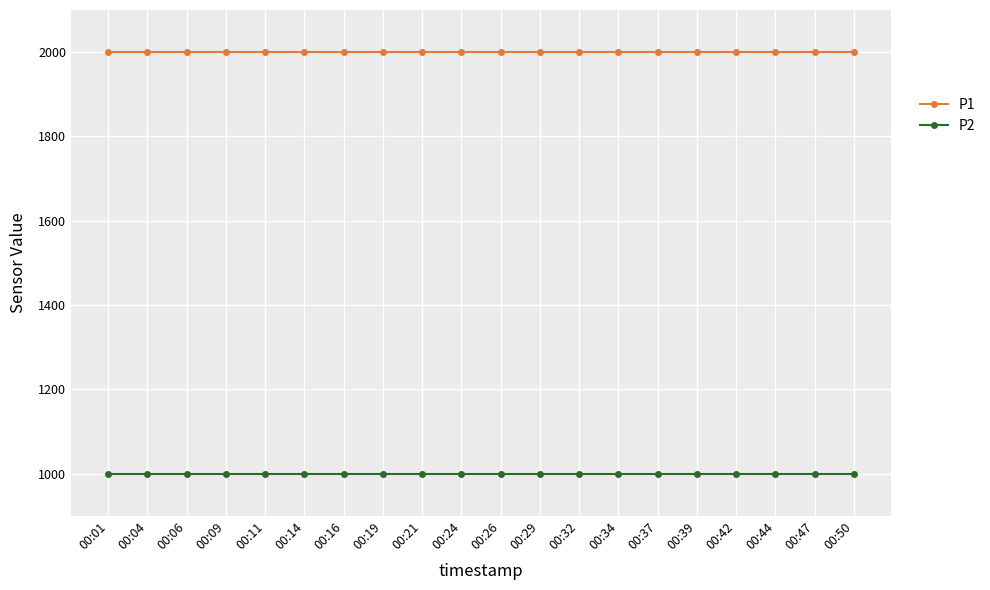

What is the spread (max minus min) of values at 00:04?

1000.0